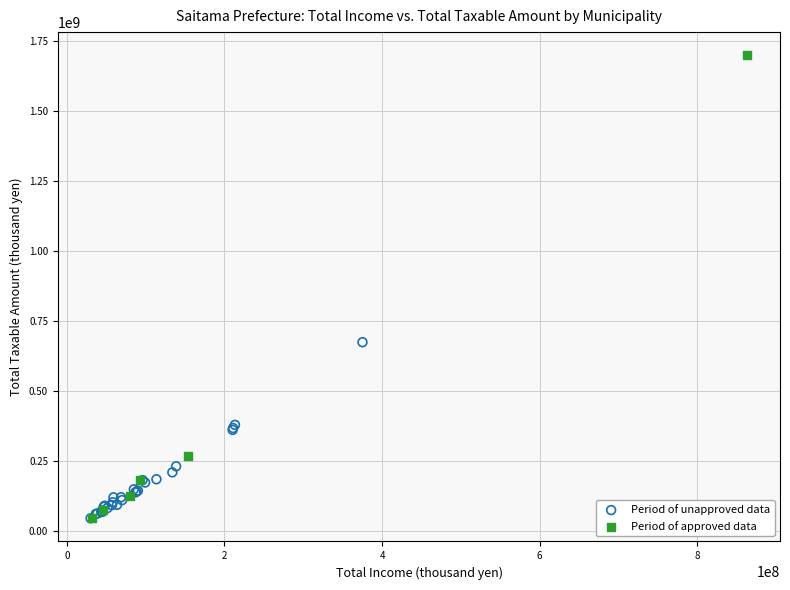

Which series has the largest Y range (max minus min)?

Period of approved data